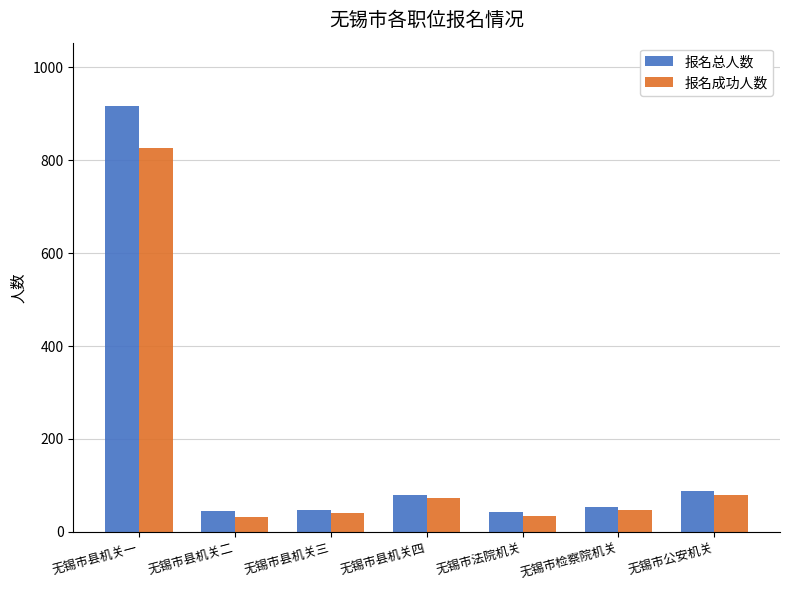

Which series has the largest range (max minus min)?

报名总人数